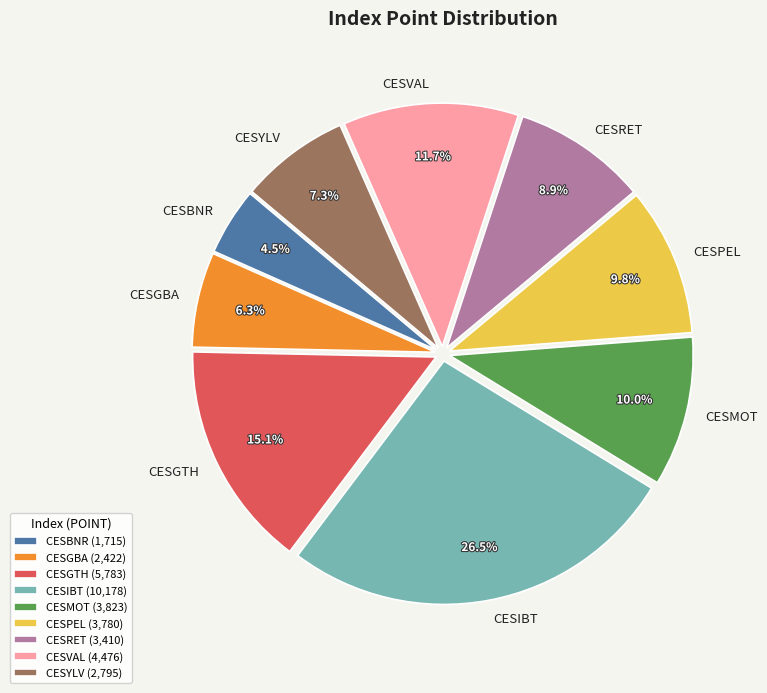

To the nearest percent, what is the combined percentage of CESPEL and CESGBA?

16%